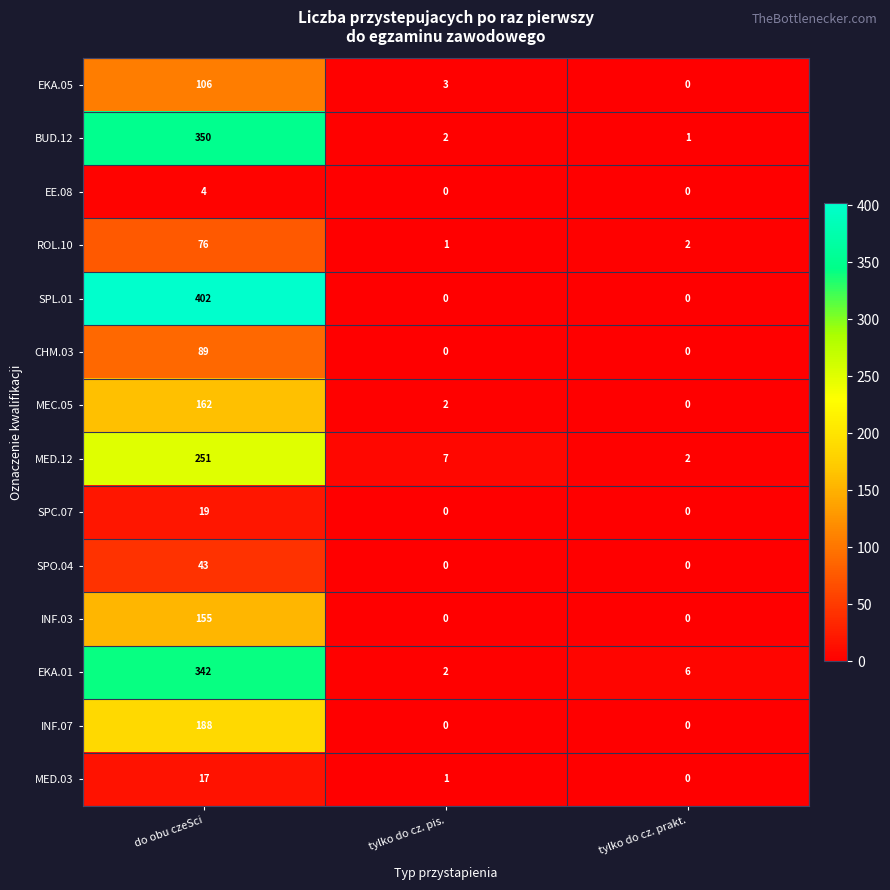

What is the difference between the MEC.05 values at tylko do cz. pis. and do obu czeSci?

160